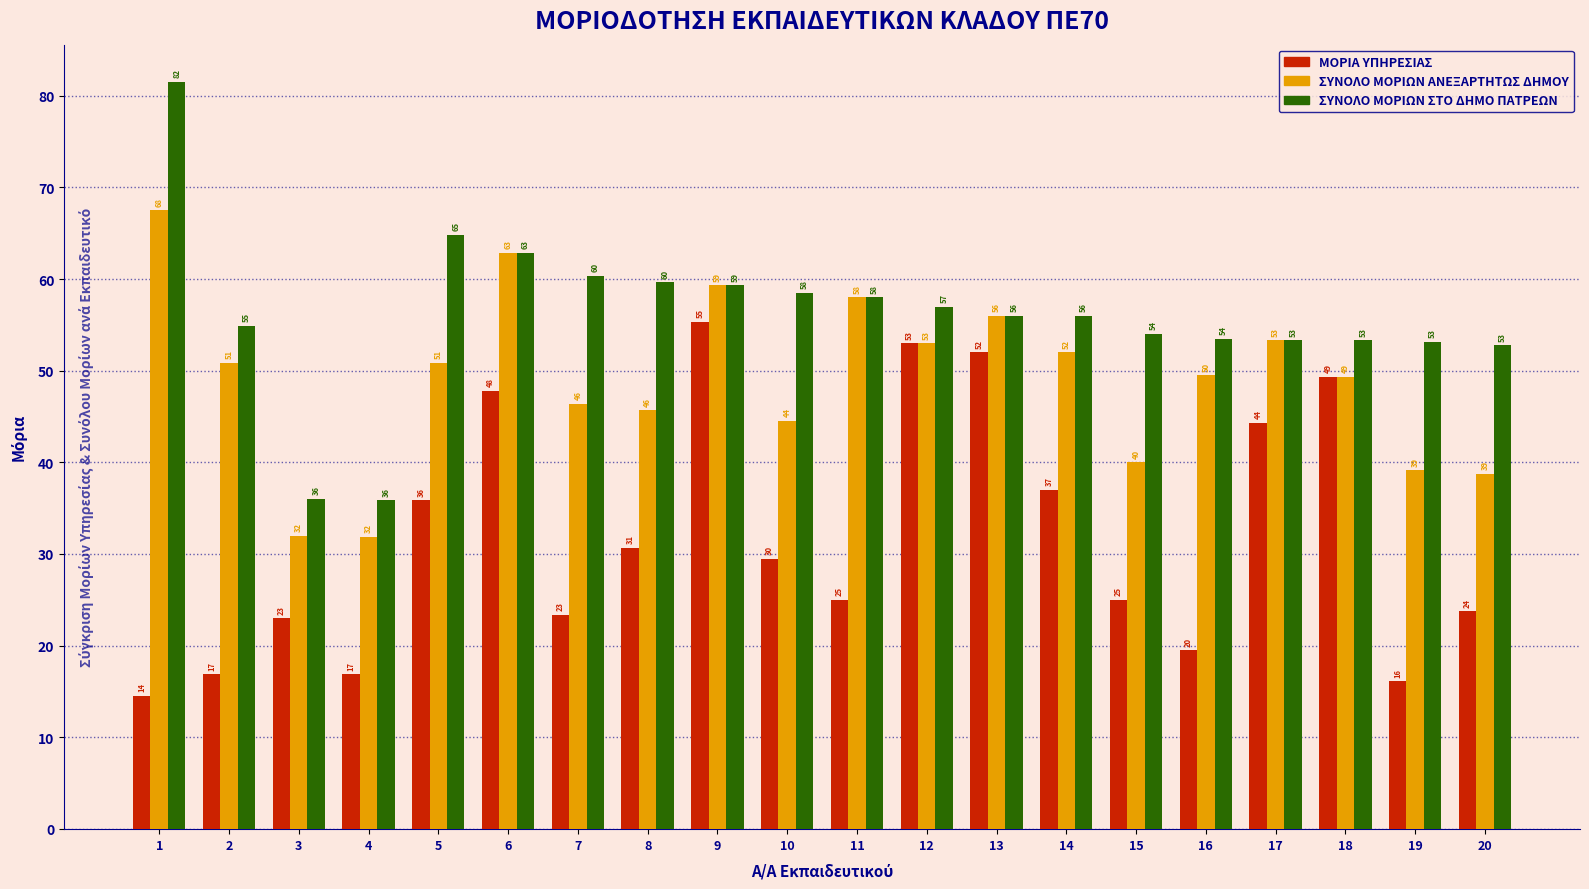

At how many categories does at least one series exceed 17?

20